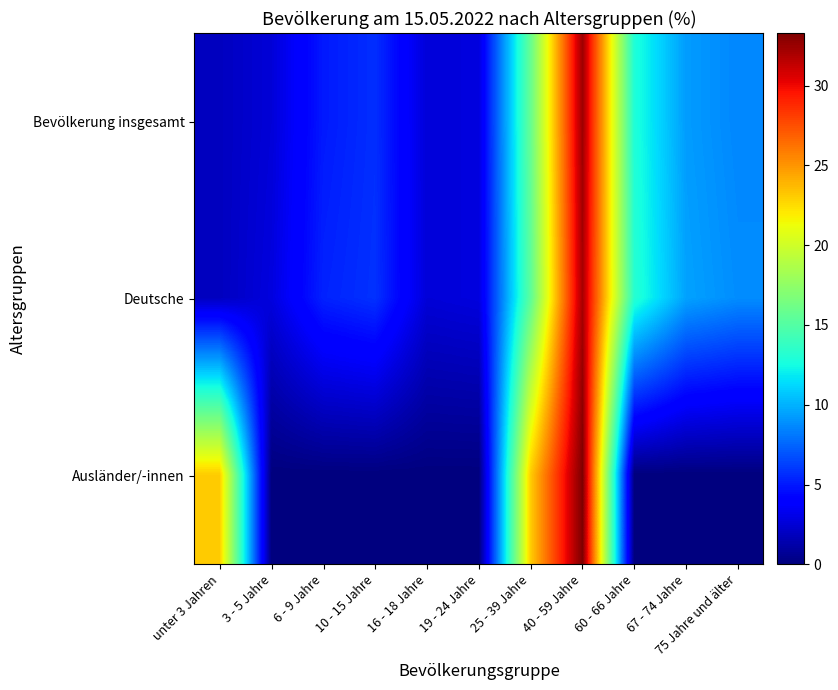

What is the spread (max minus min) of values at 67 - 74 Jahre?

9.5